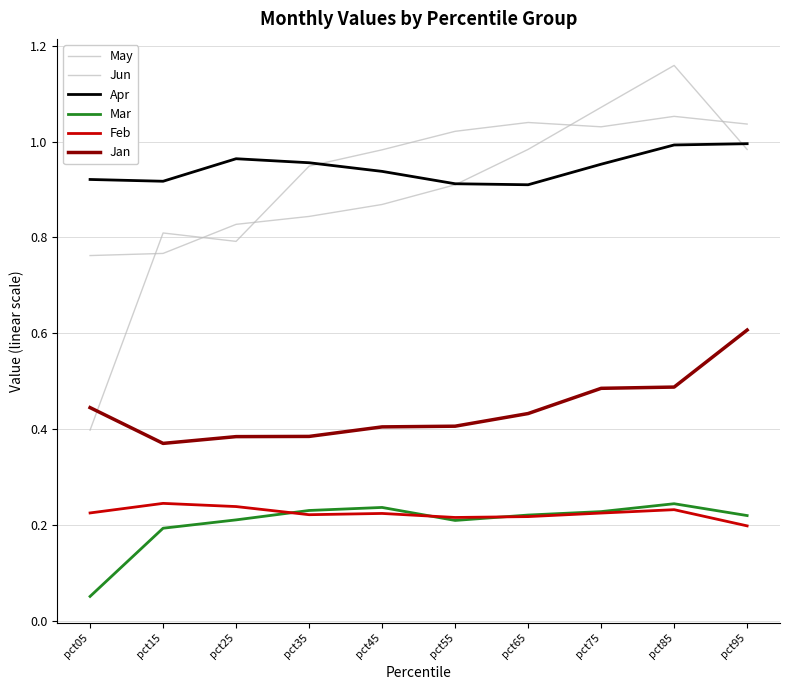

The Apr series shows 0.6 at pct05. True or false?

False